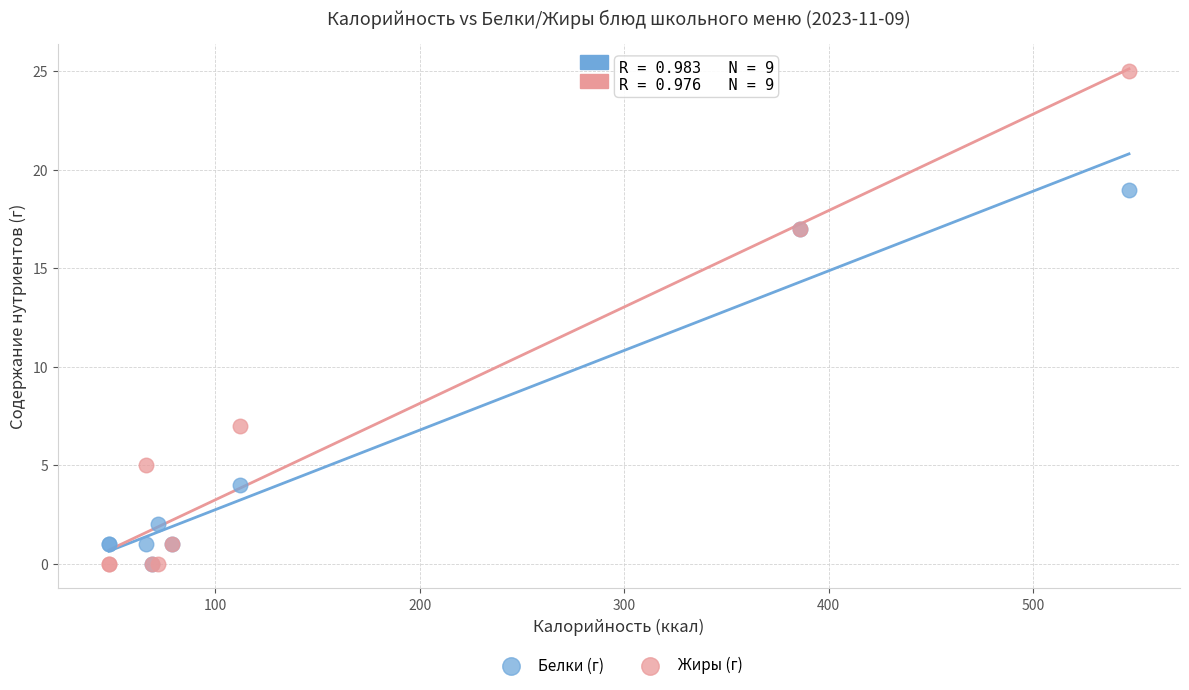

Which series has the largest Y range (max minus min)?

Жиры (г)